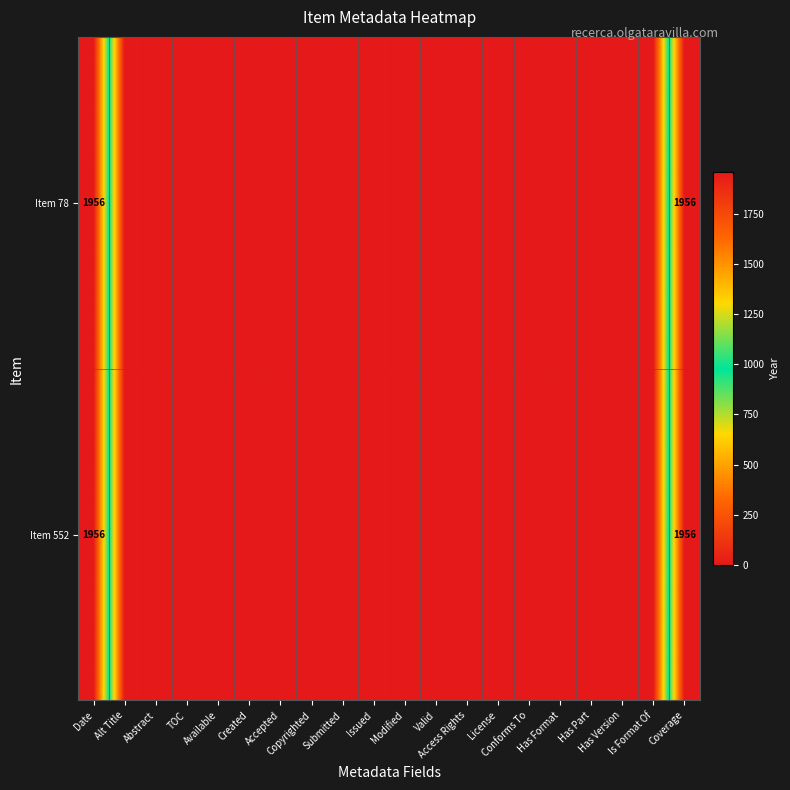

Between Is Format Of and Copyrighted, which is larger?

Is Format Of